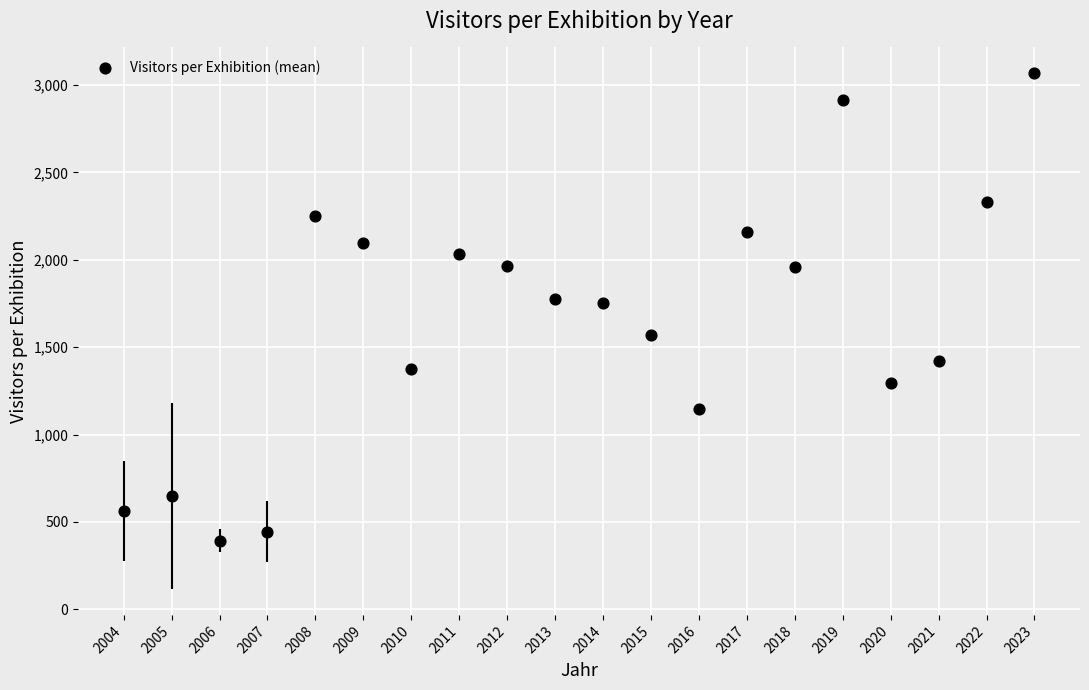

What is the range of X values (max minus min)?

19.0